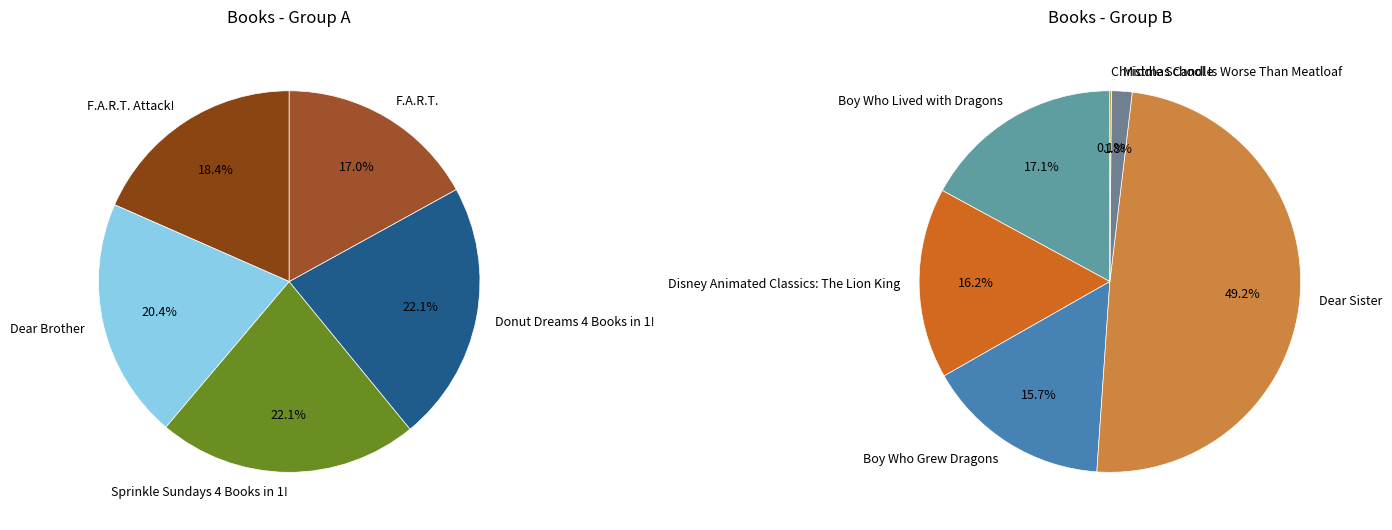

What is the largest slice in the pie chart?

Dear Sister